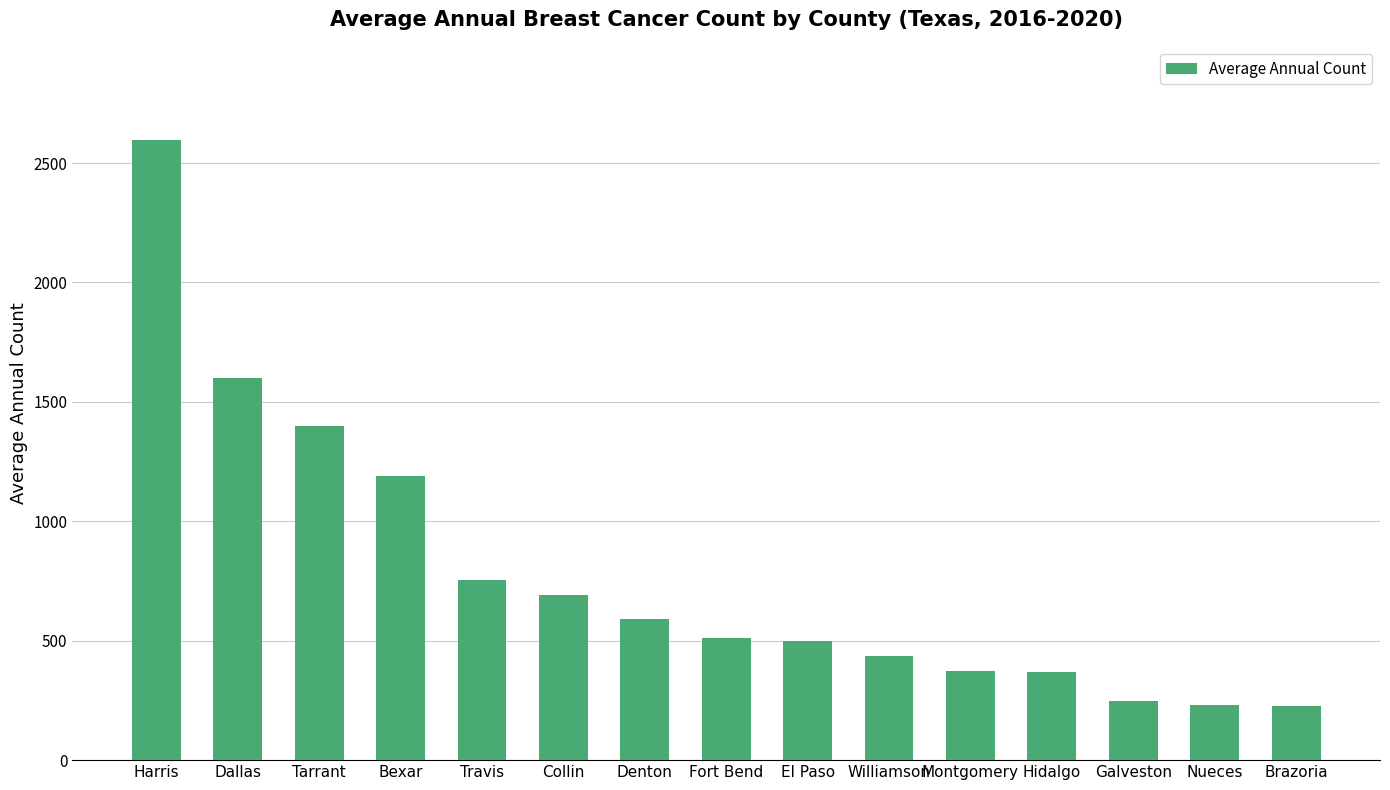

Approximately how many times larger is the value at Collin compared to Hidalgo?

1.9